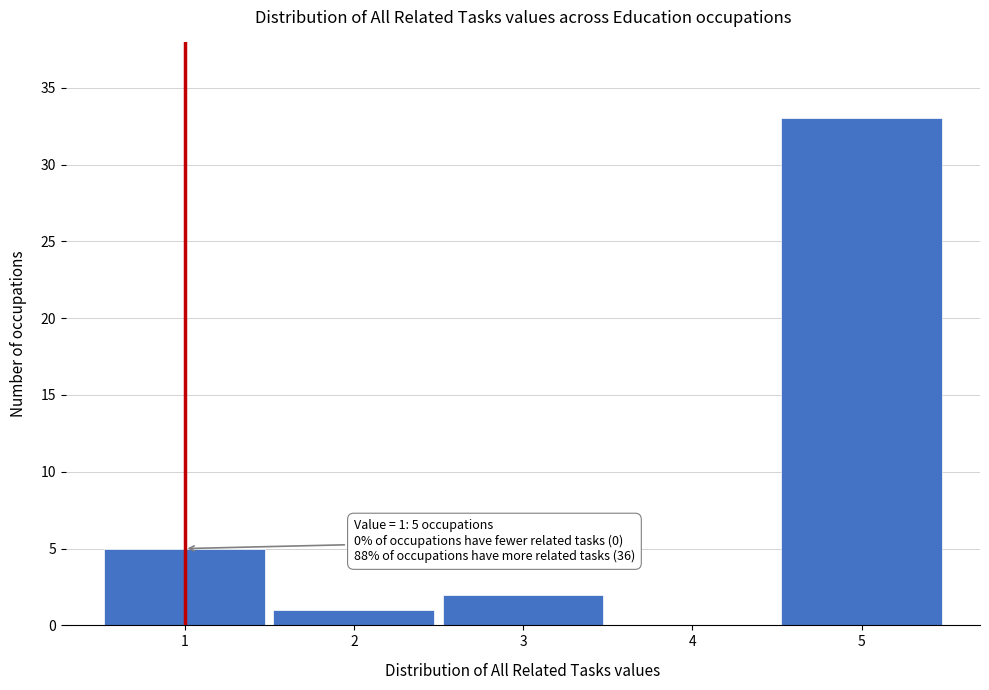

Reading right to left, list all the values displayed in this chart.

5=33	4=0	3=2	2=1	1=5